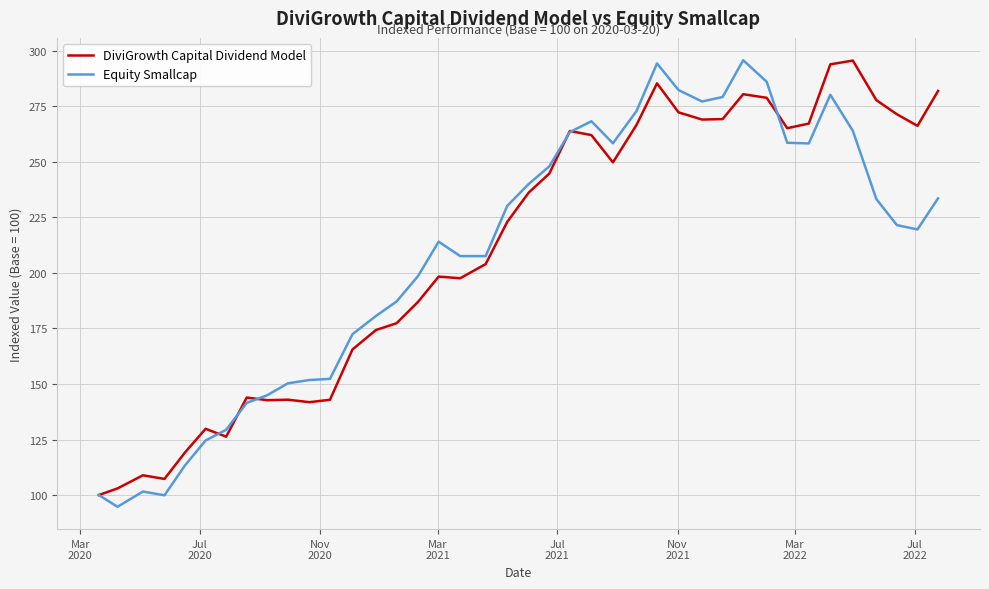

Does the chart have visible grid lines?

Yes